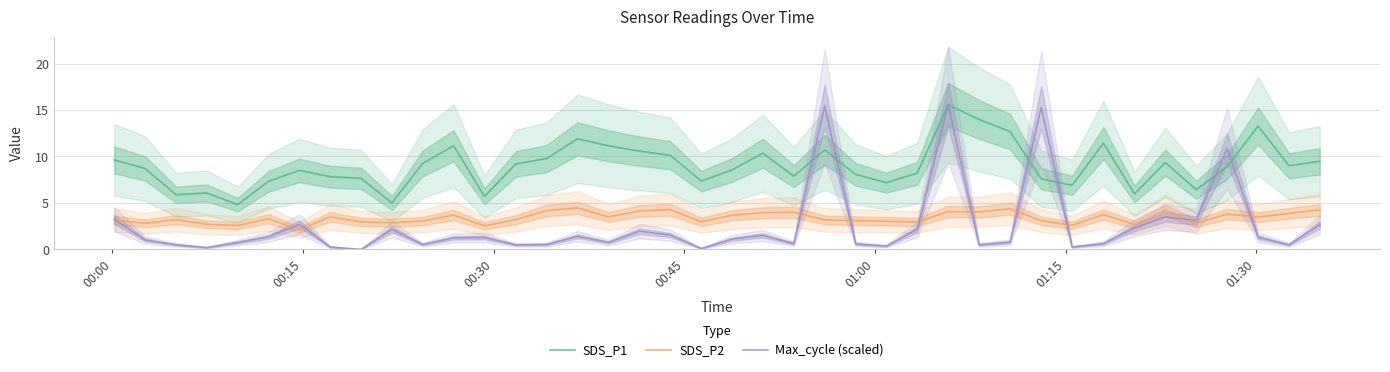

What is the lowest value of the SDS_P1 series?

4.8